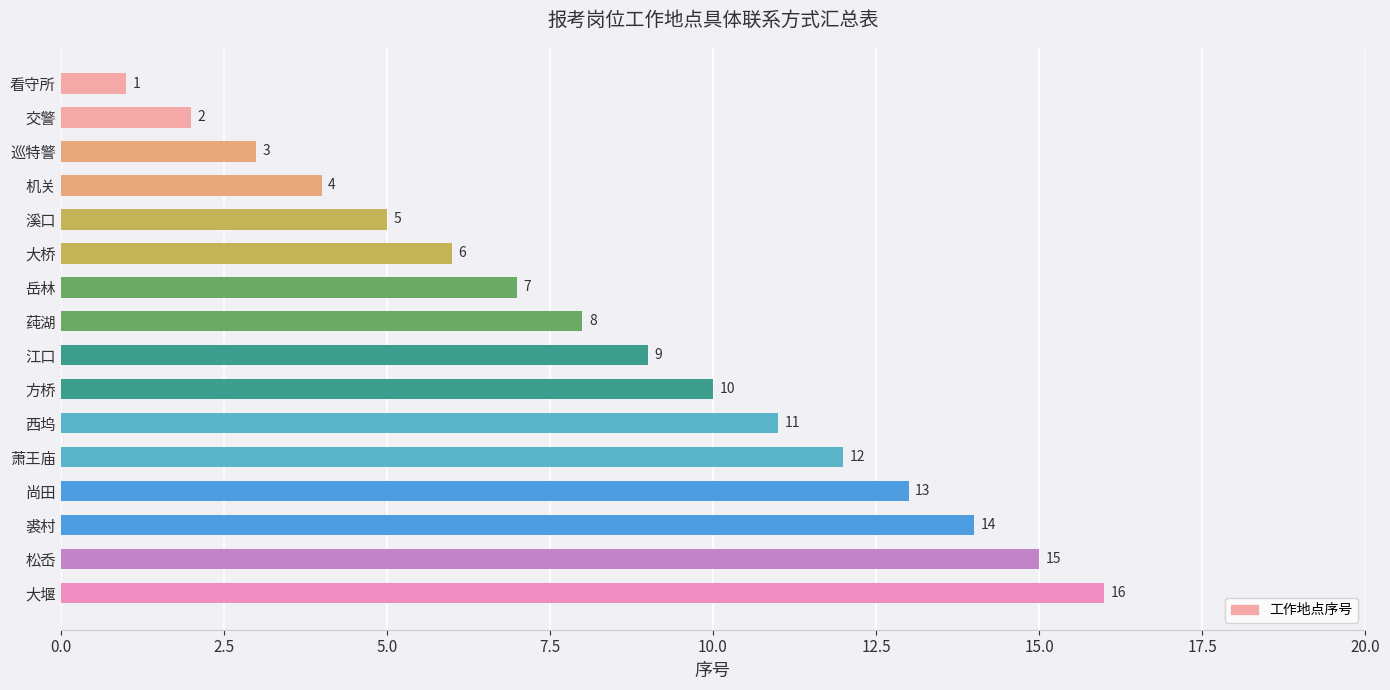

What is the greatest value displayed?

16